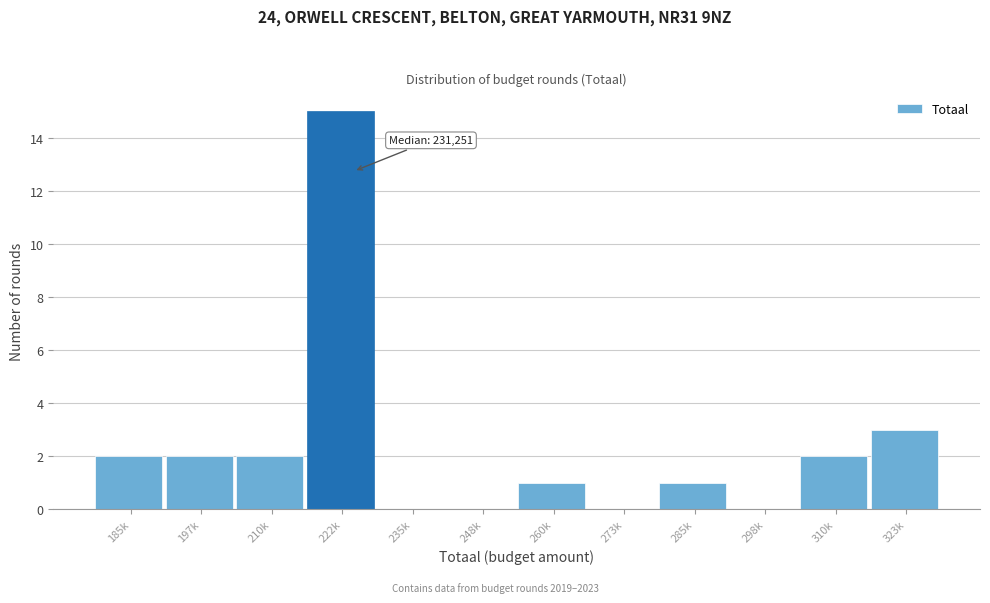

Reading left to right, extract all data points from this chart.

185k=2	197k=2	210k=2	222k=15	235k=0	248k=0	260k=1	273k=0	285k=1	298k=0	310k=2	323k=3